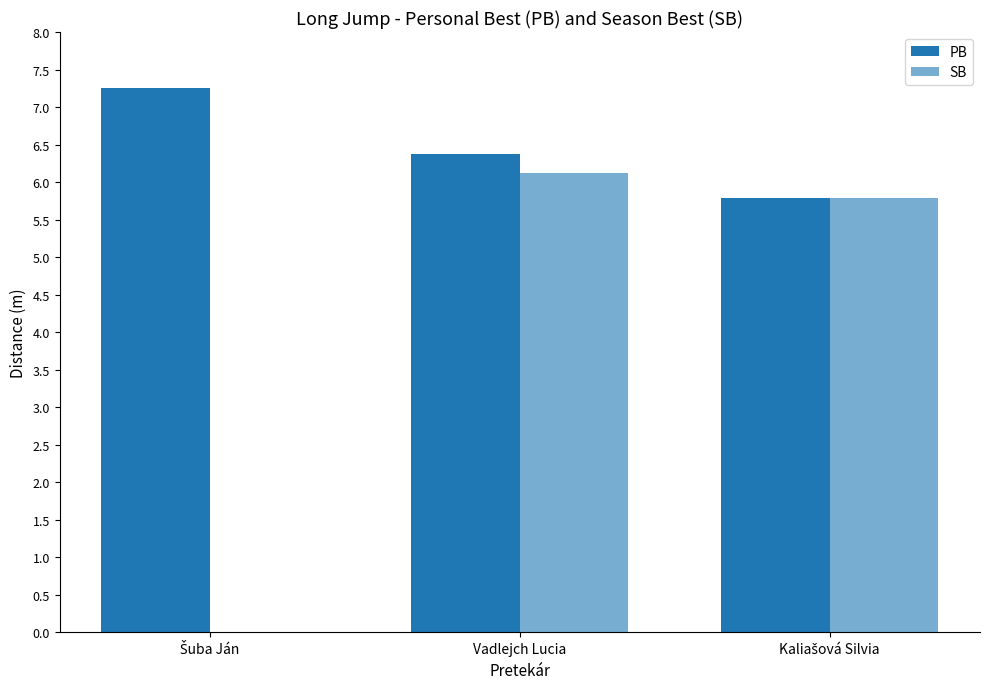

Reading right to left, list all the values displayed in this chart.

PB: 5.8	6.4	7.3
SB: 5.8	6.1	0.0